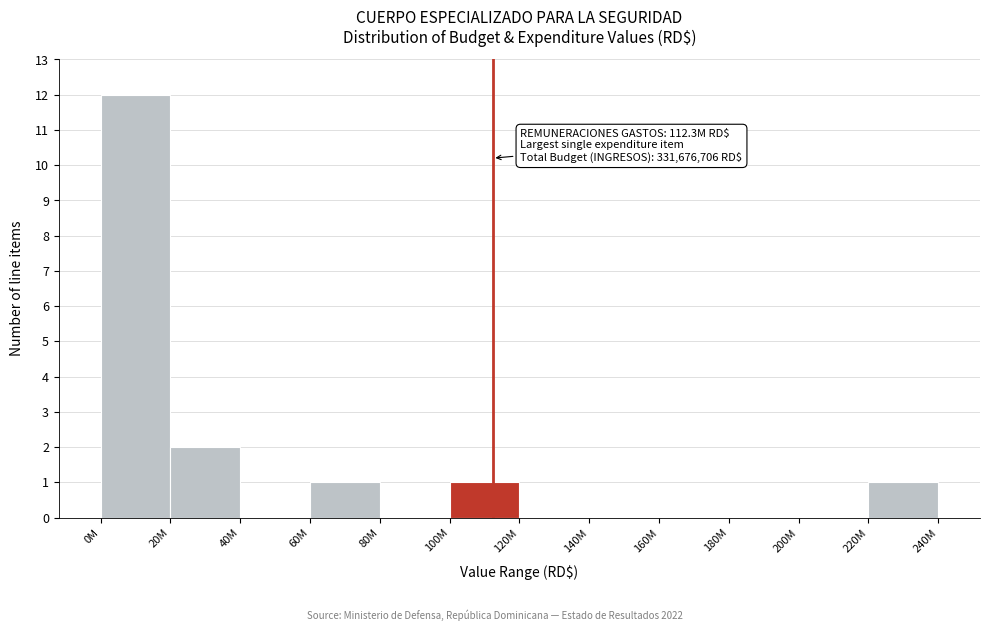

Reading left to right, extract all data points from this chart.

0M=12	20M=2	40M=0	60M=1	80M=0	100M=1	120M=0	140M=0	160M=0	180M=0	200M=0	220M=1